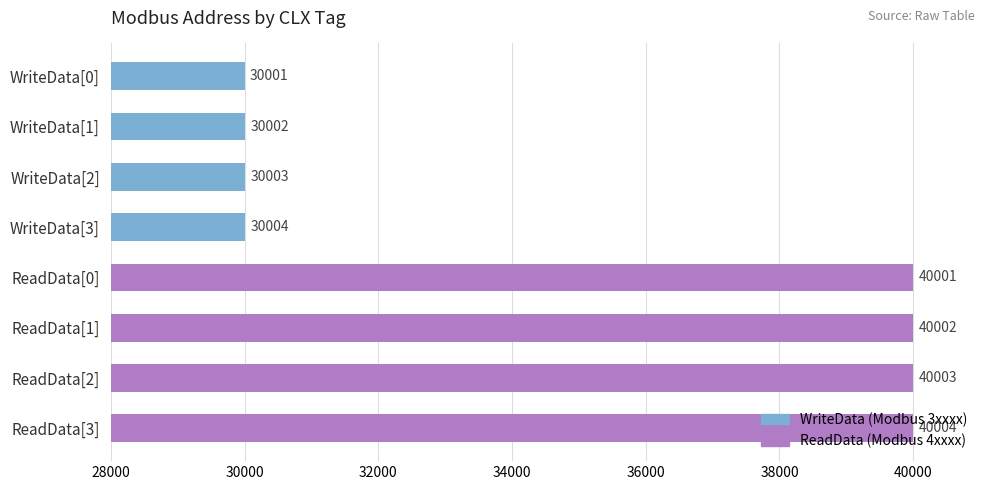

What is the greatest value displayed?

40004